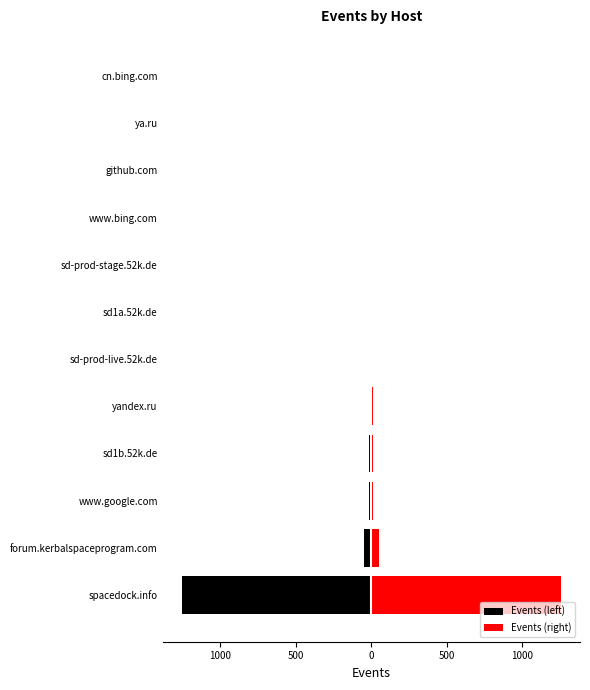

How many groups of bars are there?

12